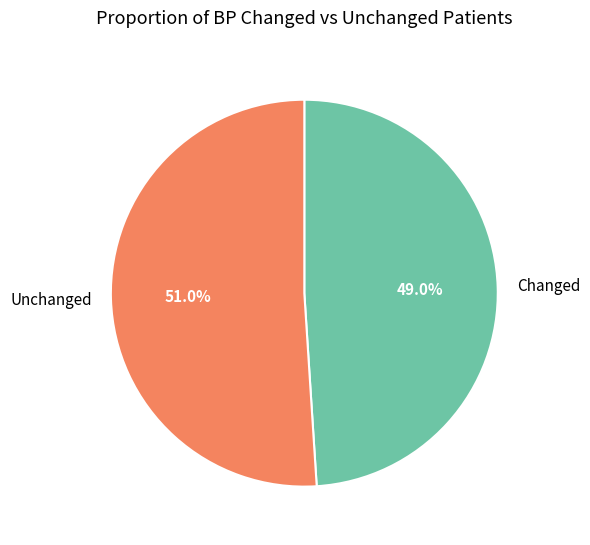

Is there any slice that represents more than half of the pie?

Yes